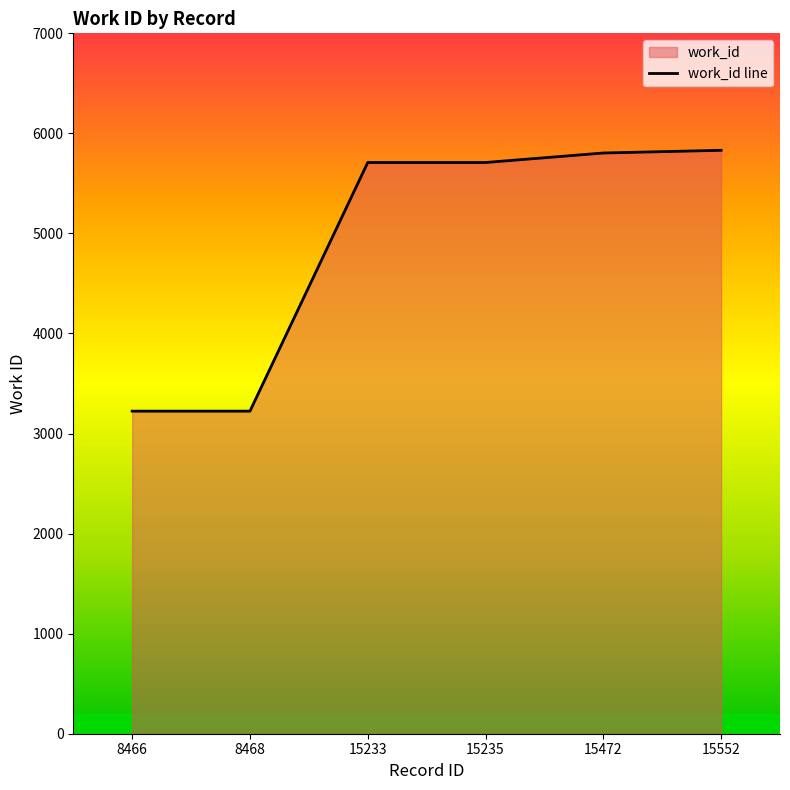

List the labels in order of value, largest first.

15552, 15472, 15233, 15235, 8466, 8468